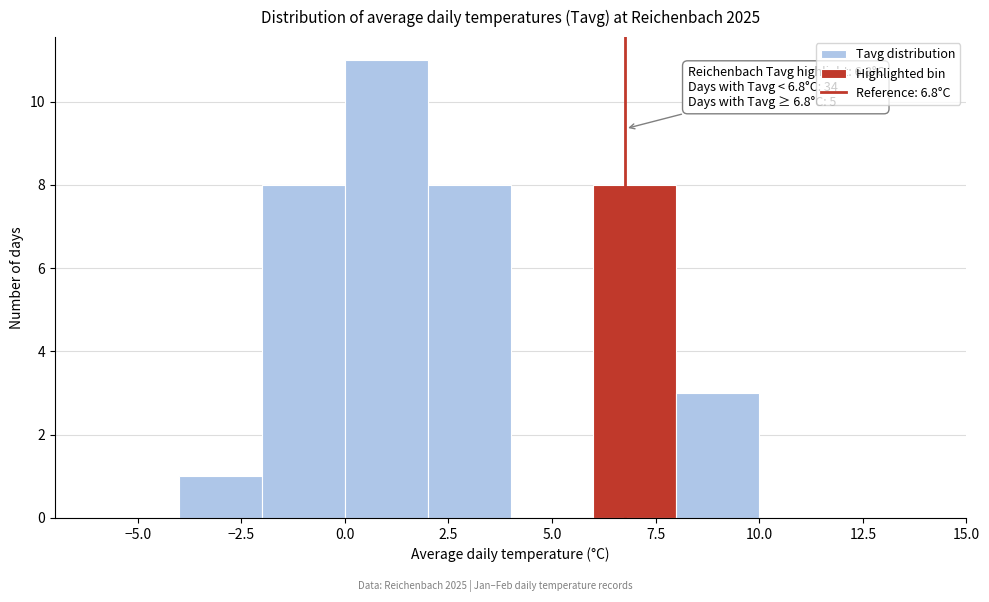

Over which range of the x-axis is the bar tallest?

0 to 2